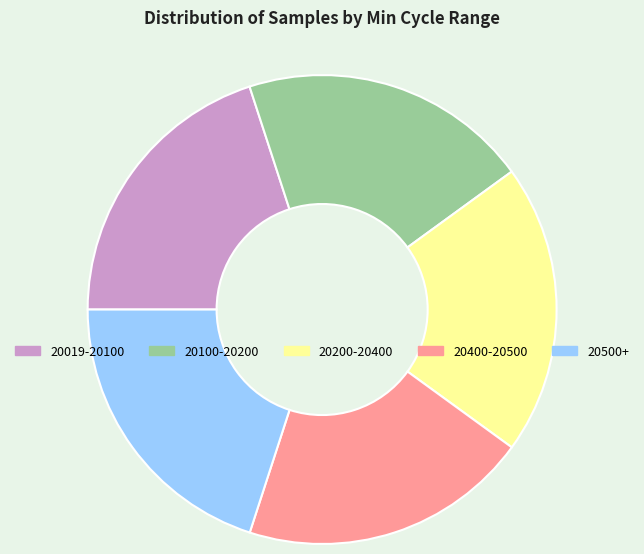

What is the ratio of the value at 20019-20100 to the value at 20200-20400?

1.0